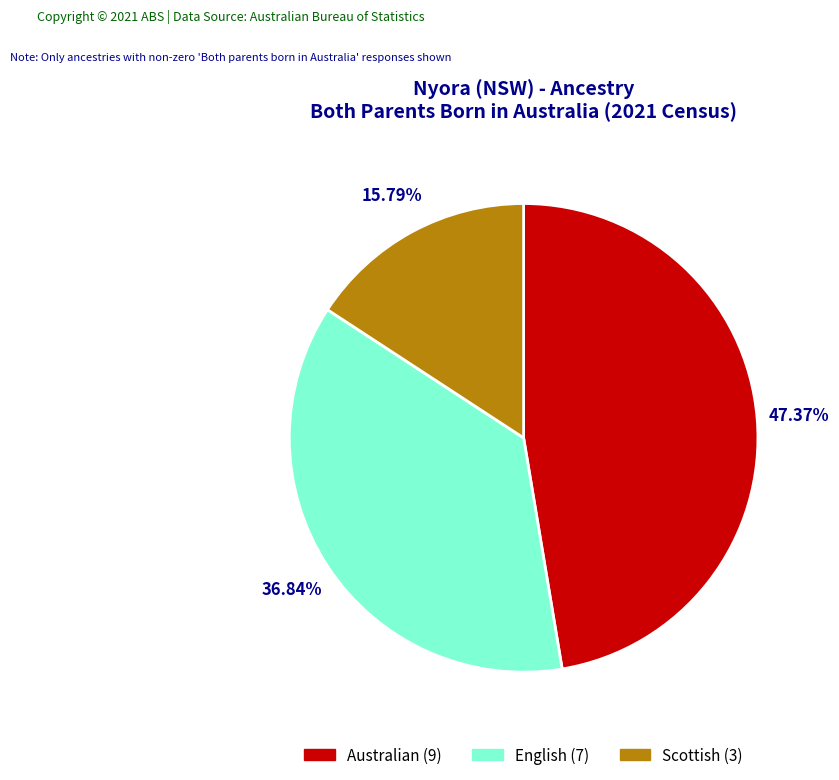

Is it true that English is 37% of the pie?

True